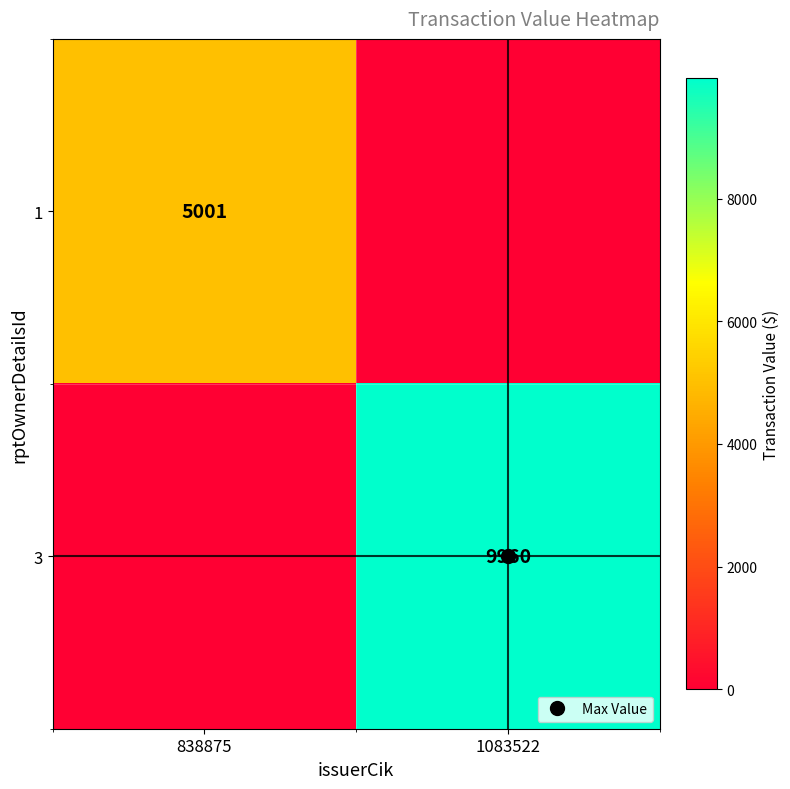

How many categories are shown in the chart?

2